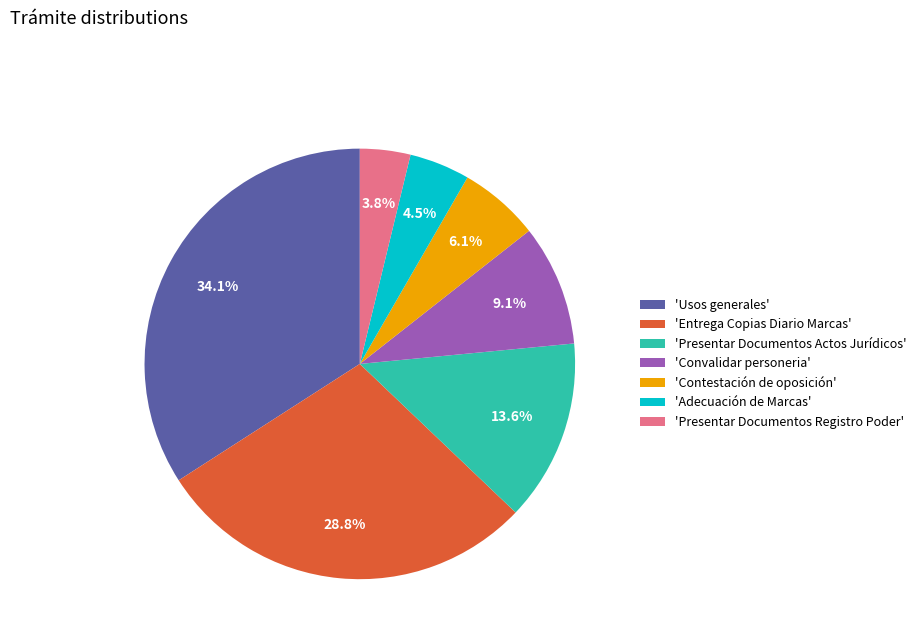

Count the number of slices in the pie.

7